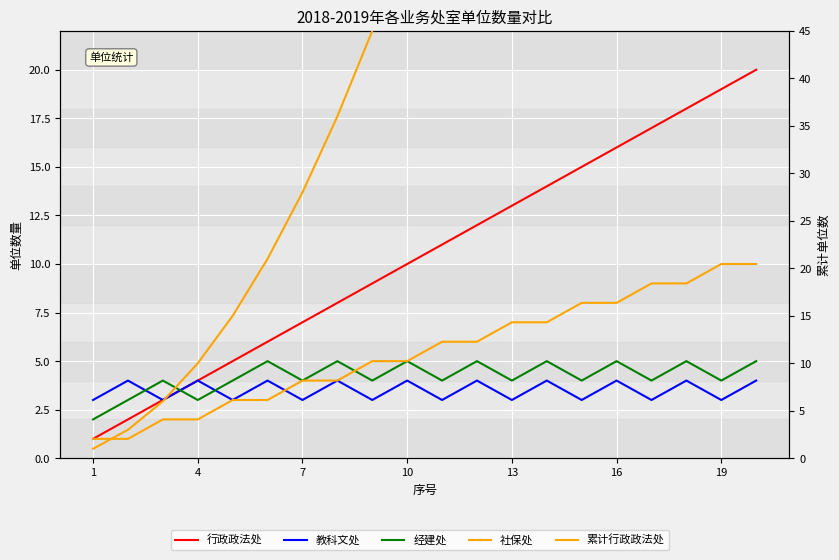

What is the lowest value of the 累计行政政法处 series?

1